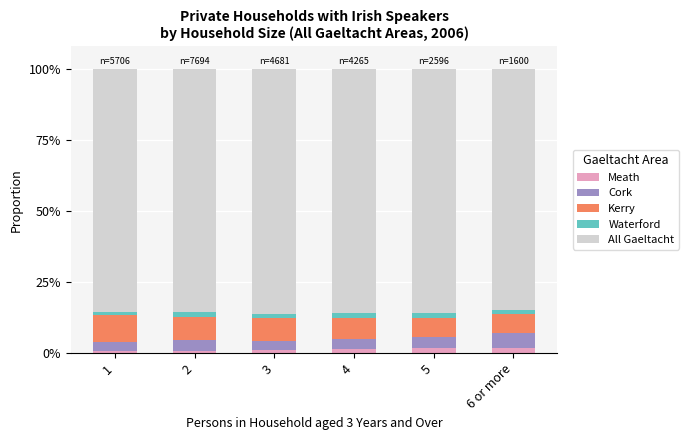

What are all the series names shown in the legend?

Meath, Cork, Kerry, Waterford, All Gaeltacht